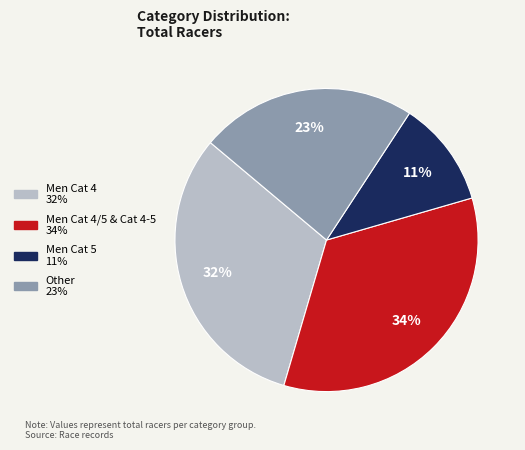

How many segments does this pie chart have?

4